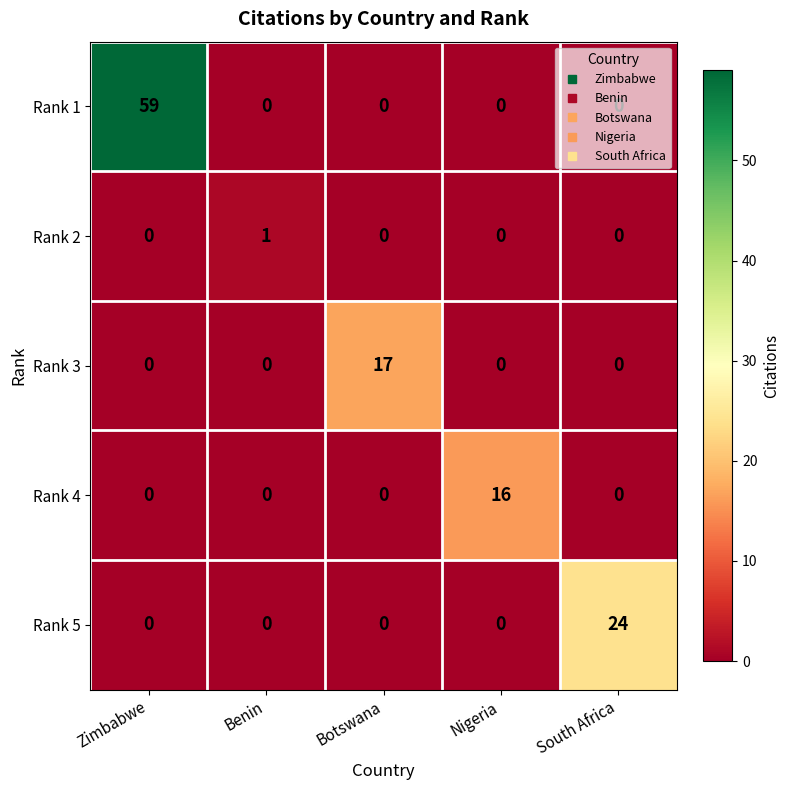

The value of Rank 4 at Nigeria is 16. True or false?

True